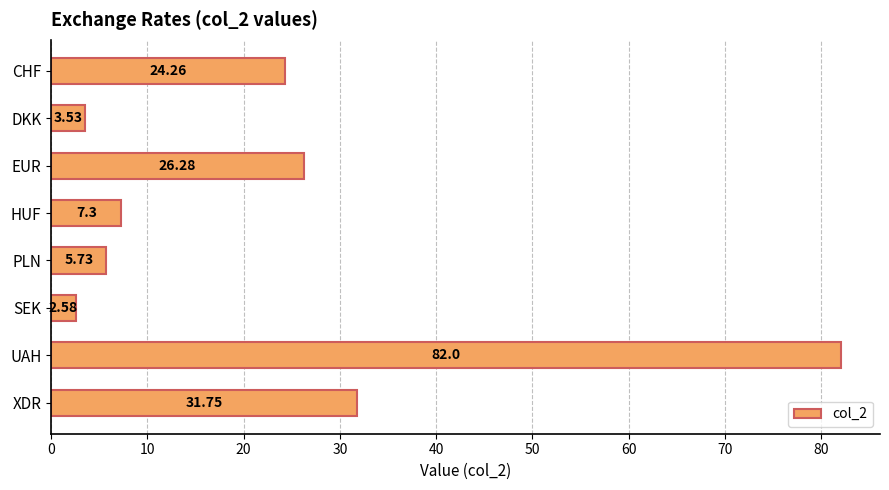

What is the greatest value displayed?

82.0